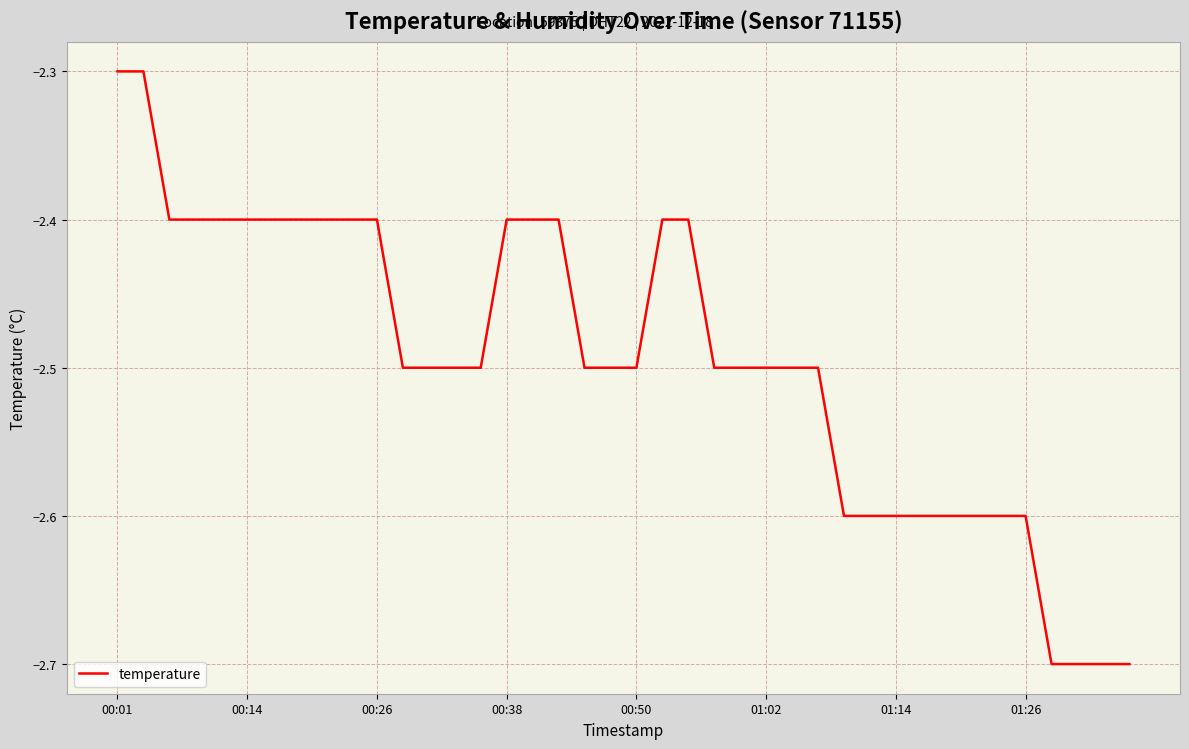

What is the smallest value displayed?

-2.7